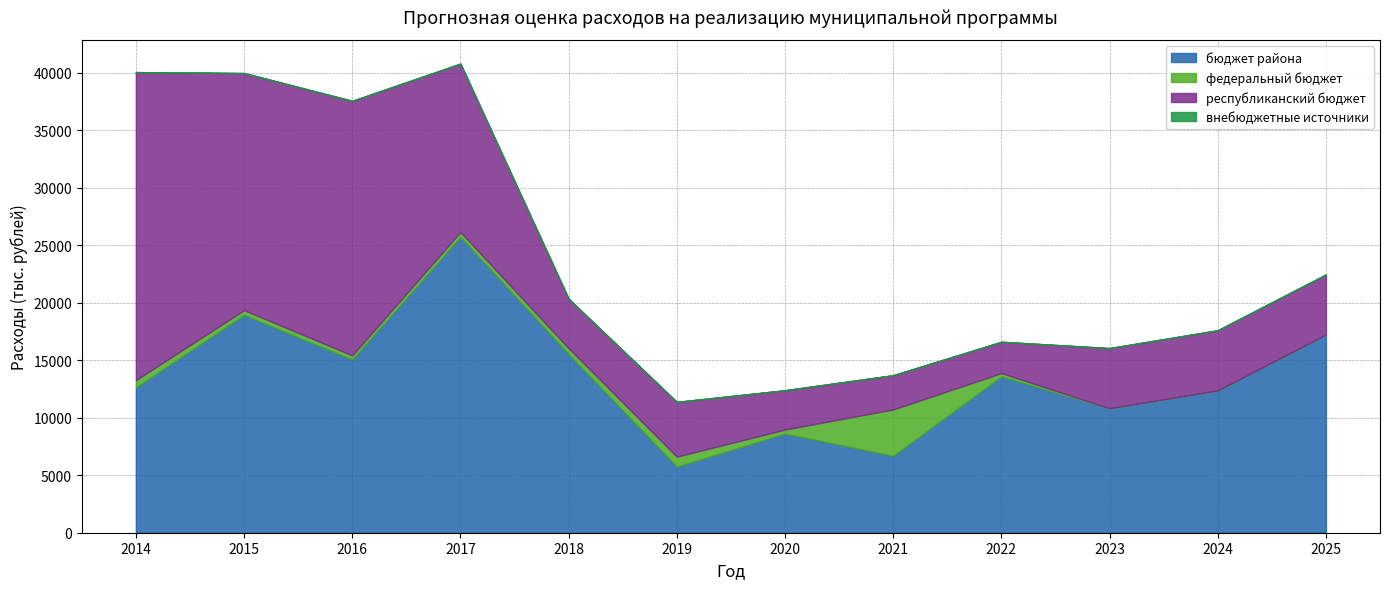

The value of республиканский бюджет at 2023 is 5231.2. True or false?

True